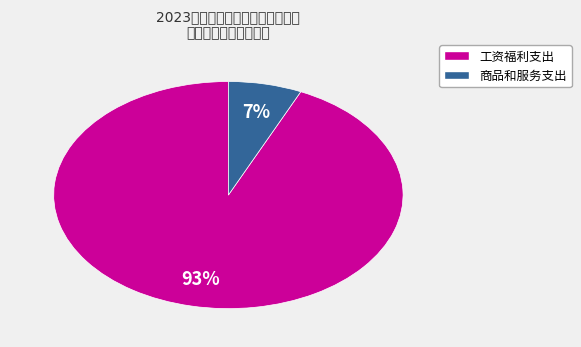

To the nearest percent, what percentage of the pie is 商品和服务支出?

7%